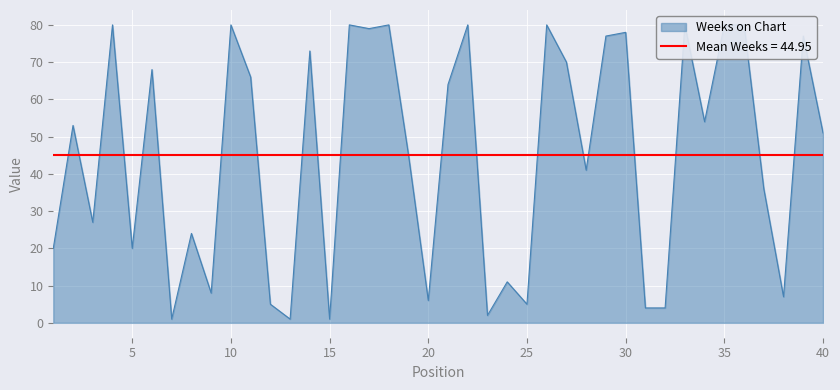

Where does the data first go above 53?

4